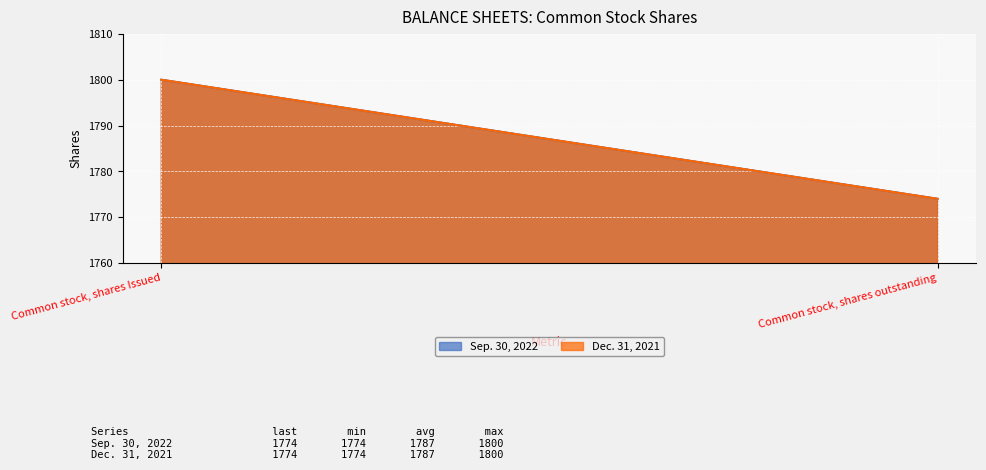

Reading right to left, transcribe all the data shown in this chart.

Sep. 30, 2022: 1774	1800
Dec. 31, 2021: 1774	1800